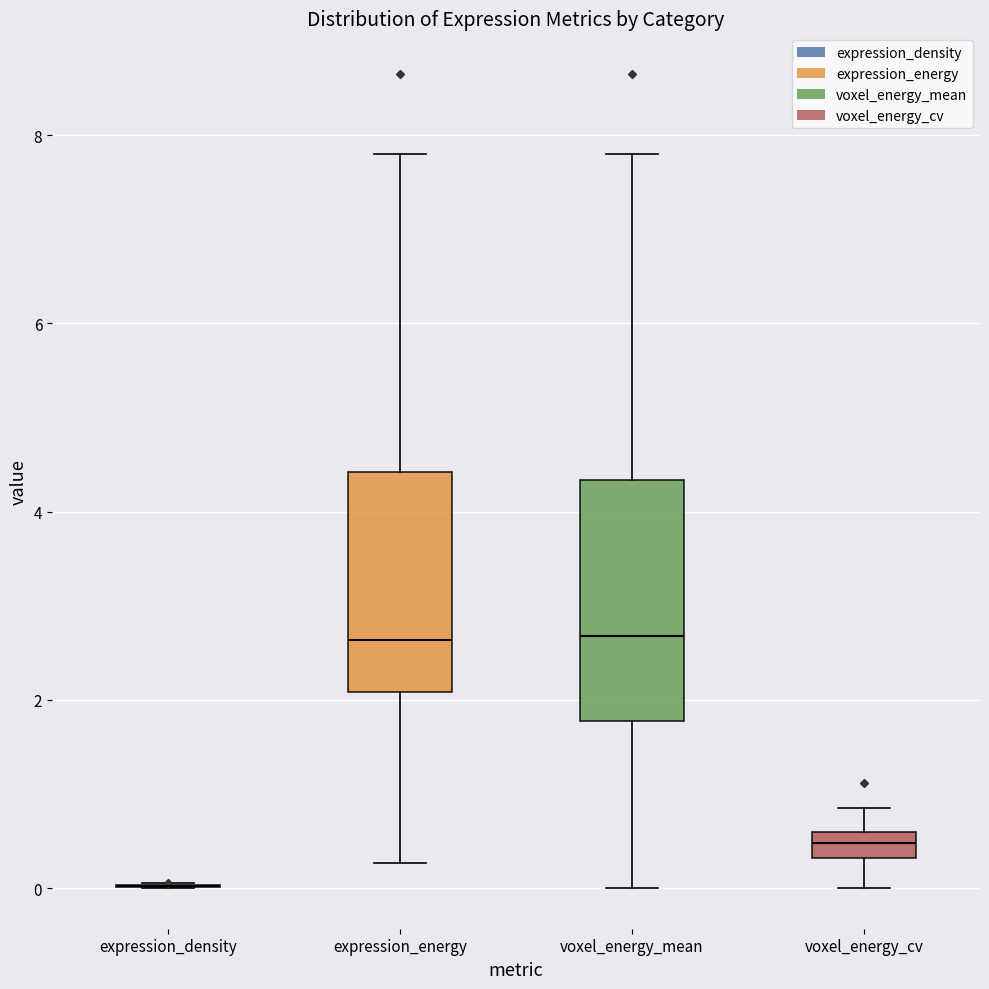

Which box is the tallest, from its lower edge to its upper edge?

voxel_energy_mean